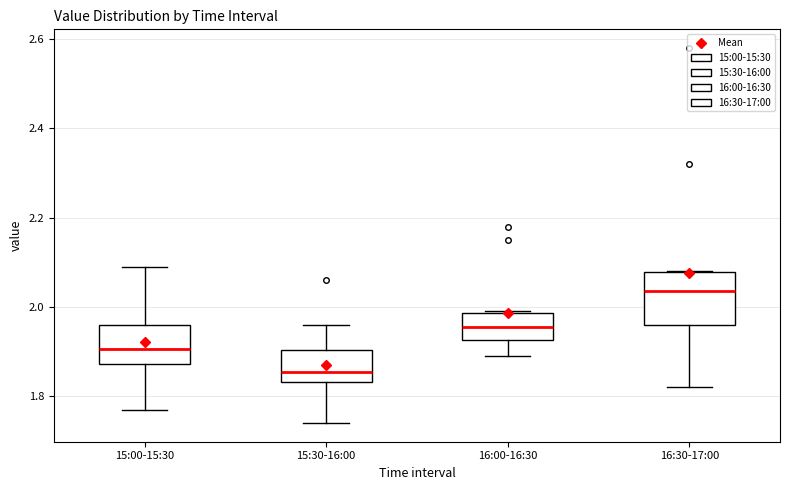

Where is the lower edge of the box for 15:00-15:30 on the y-axis? The values are not printed on the chart, so give them approximately, as read against the axis.

1.88